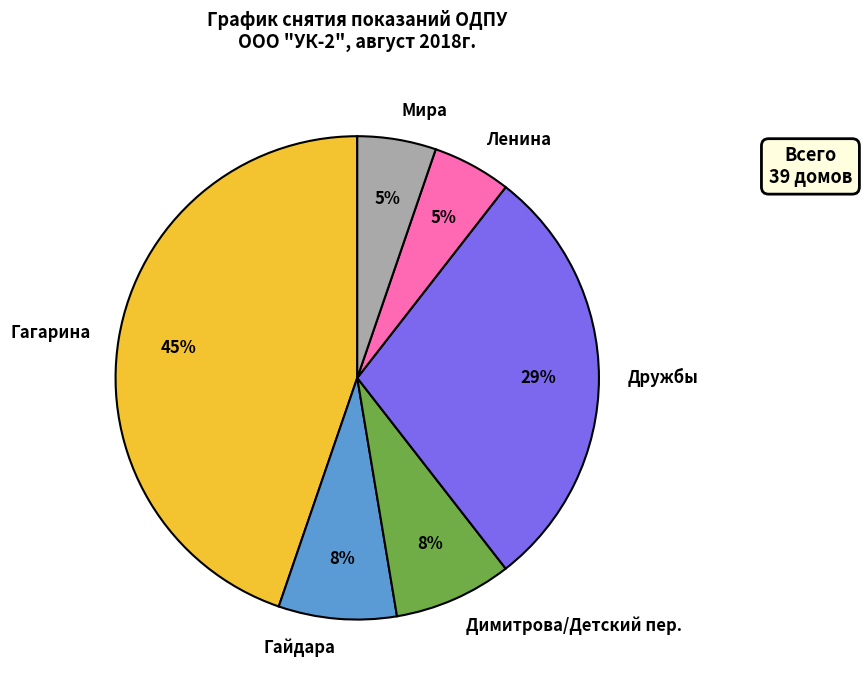

Which has a higher value, Дружбы or Гайдара?

Дружбы